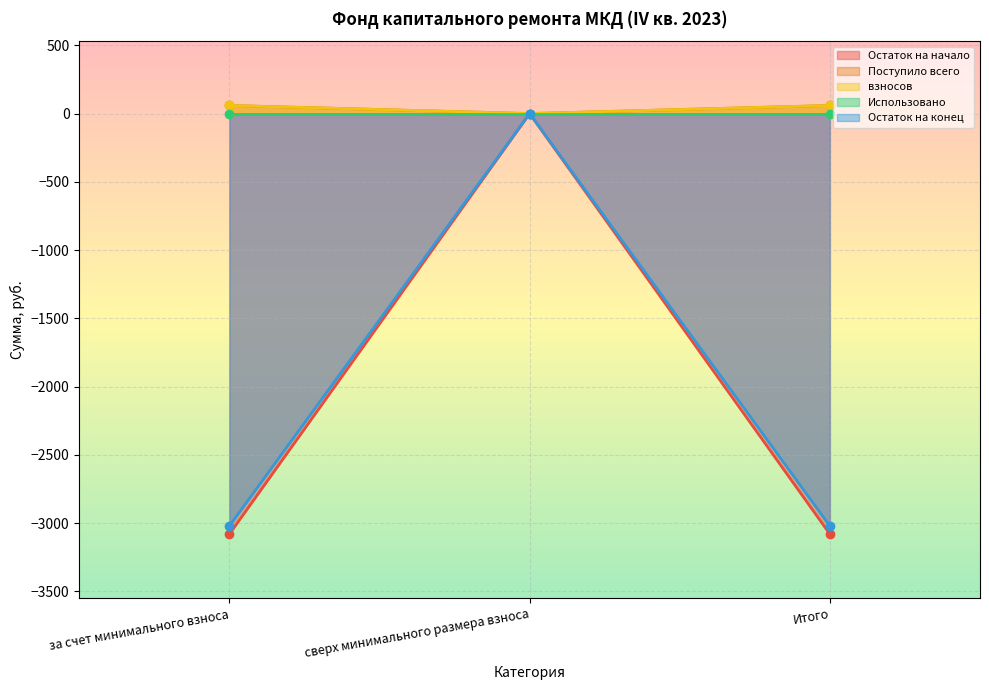

The value of Остаток на конец at Итого is -3020.4. True or false?

True